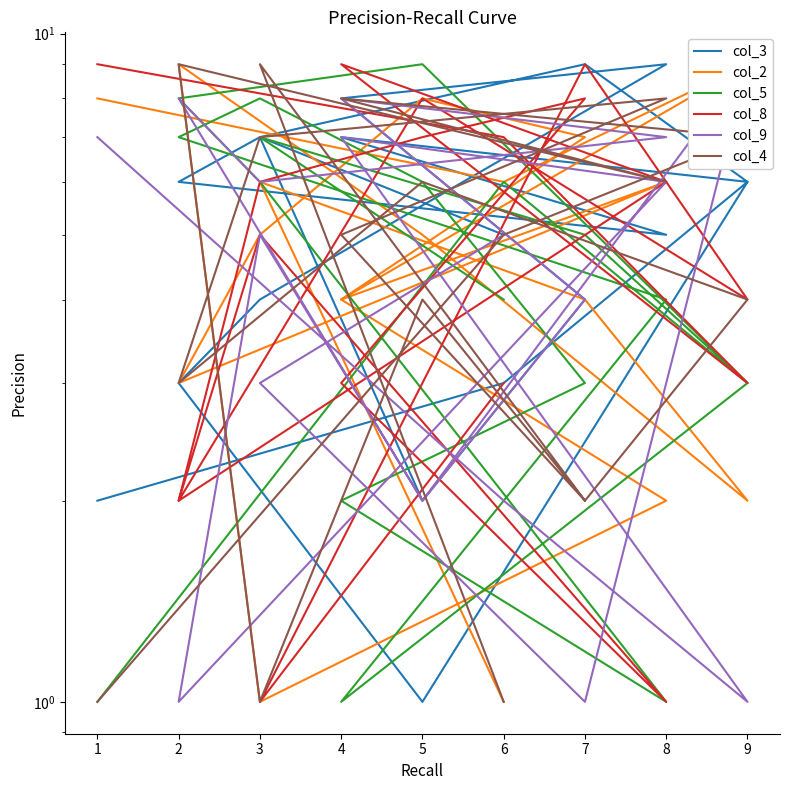

At which category does col_9 reach its first local peak?

4